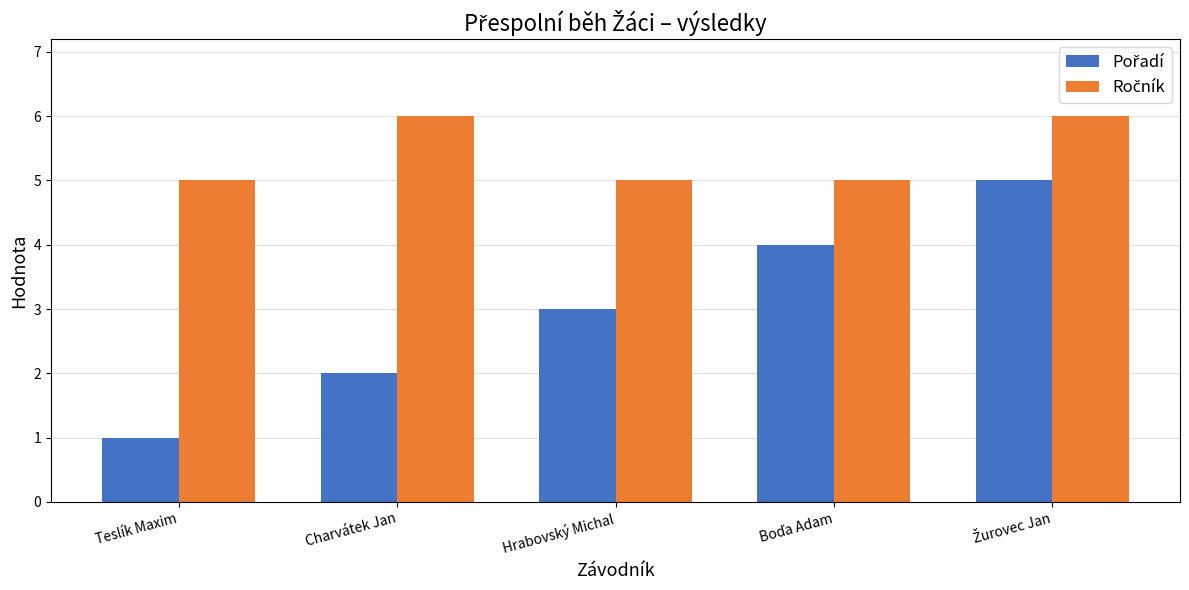

Does the chart contain stacked bars?

No